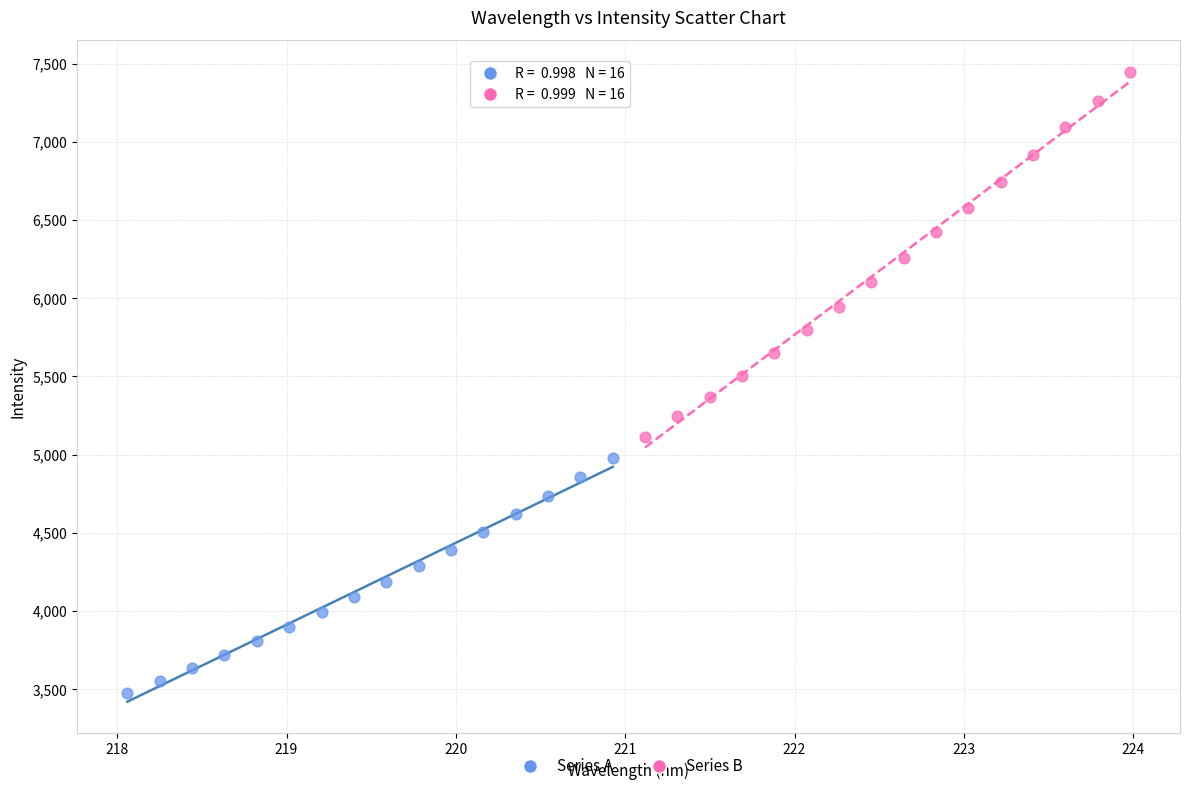

Which series reaches the maximum Y coordinate?

Series B